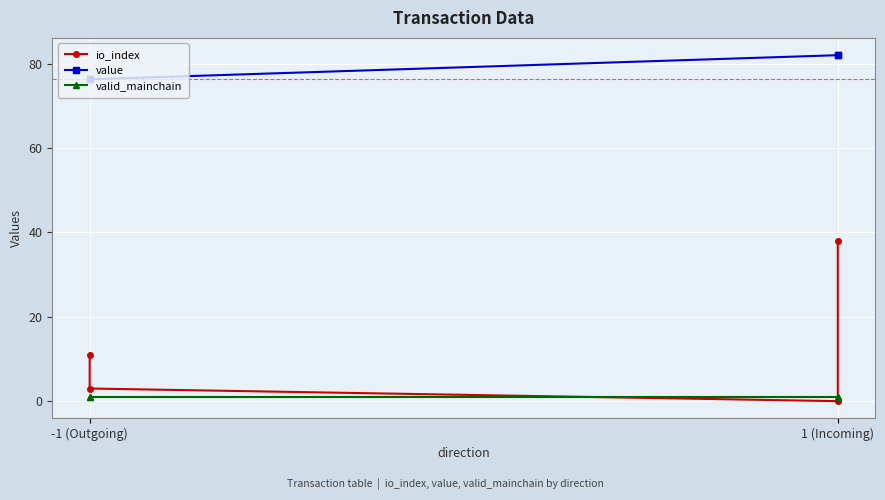

True or false: valid_mainchain has more than 2 points higher than both neighbors.

False